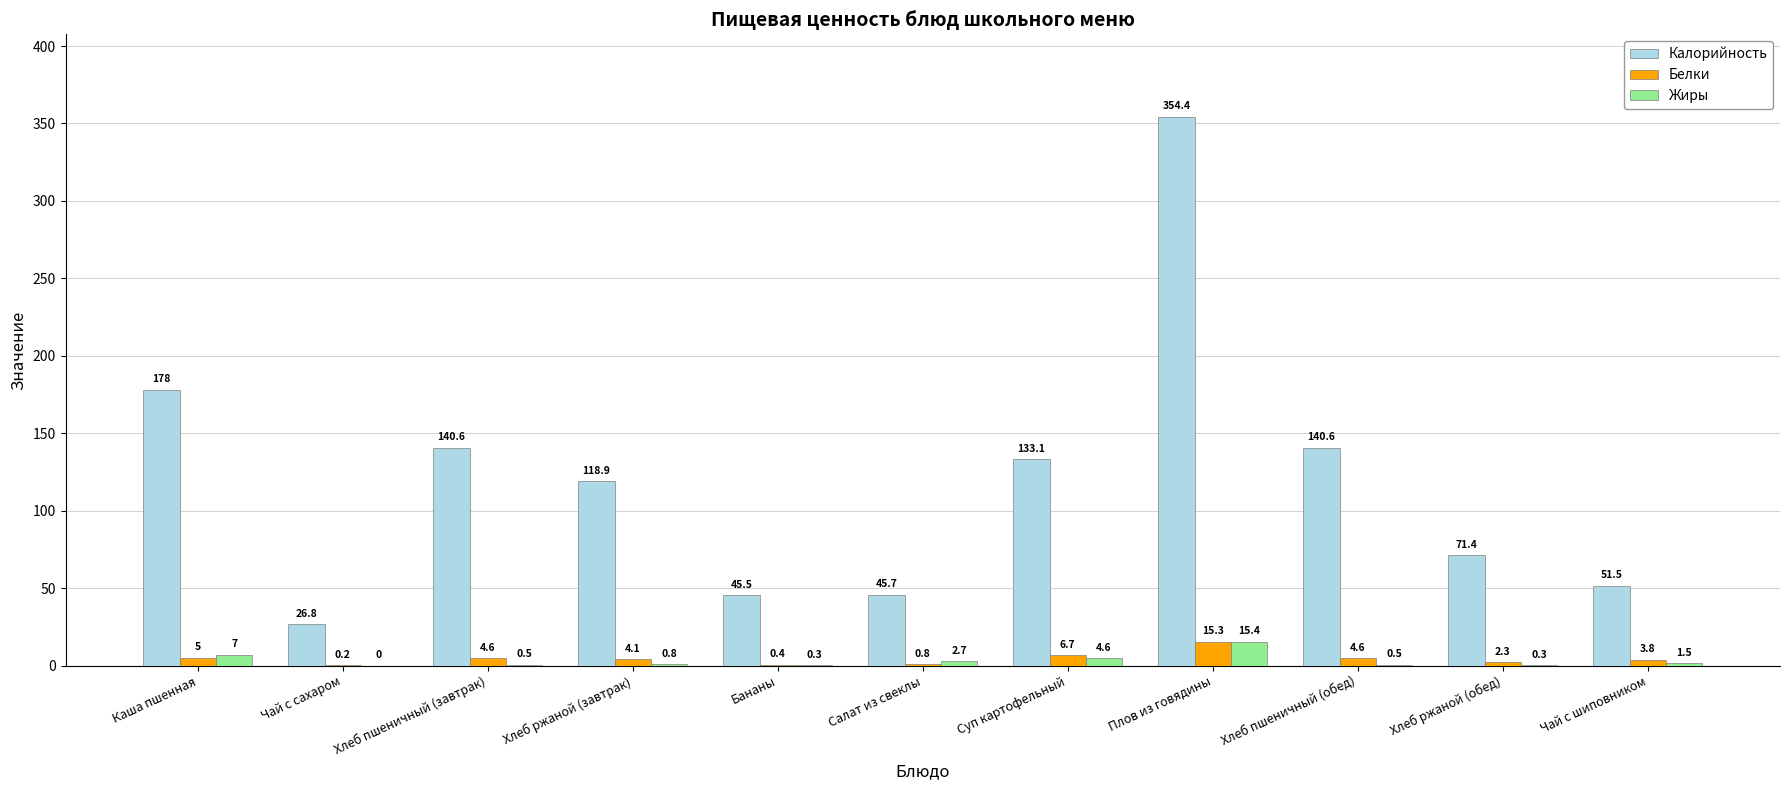

What is the difference between the Белки values at Суп картофельный and Хлеб ржаной (обед)?

4.4